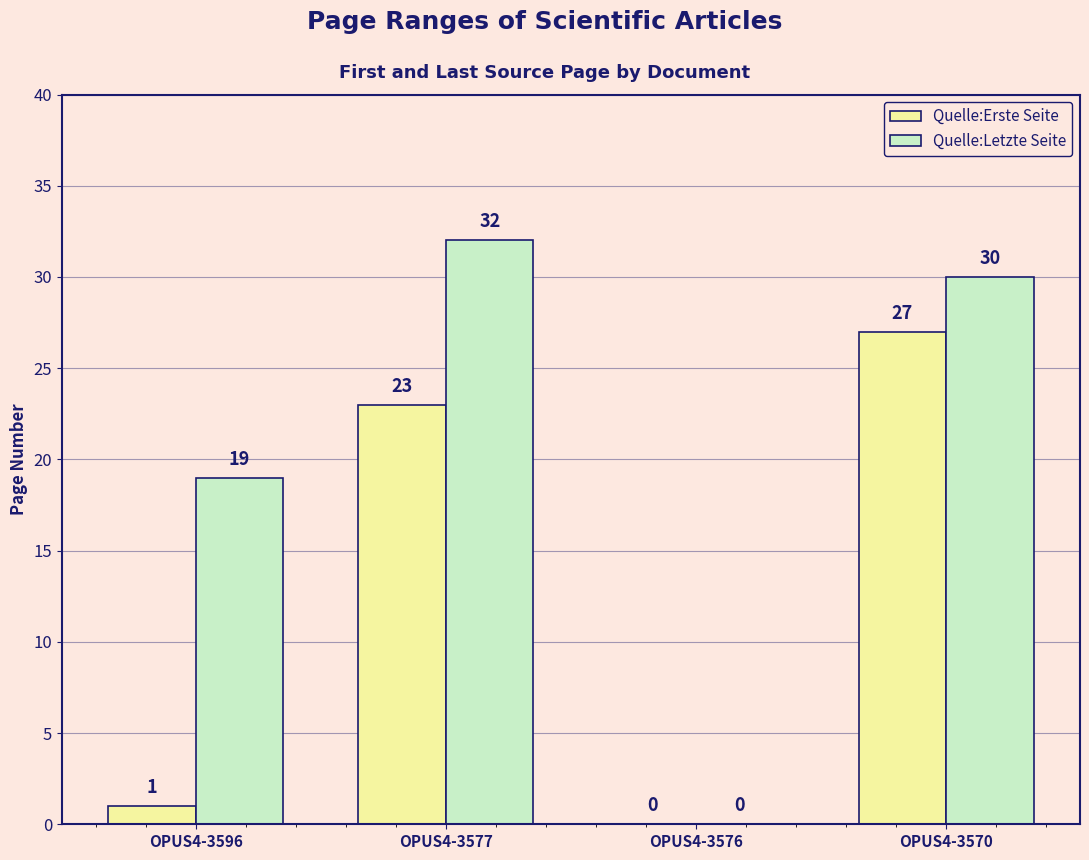

Between OPUS4-3596 and OPUS4-3577, which series saw the biggest shift?

Quelle:Erste Seite